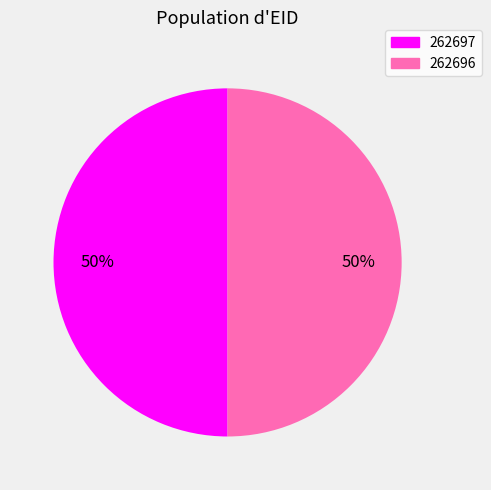

Is it true that 262696 is 62% of the pie?

False